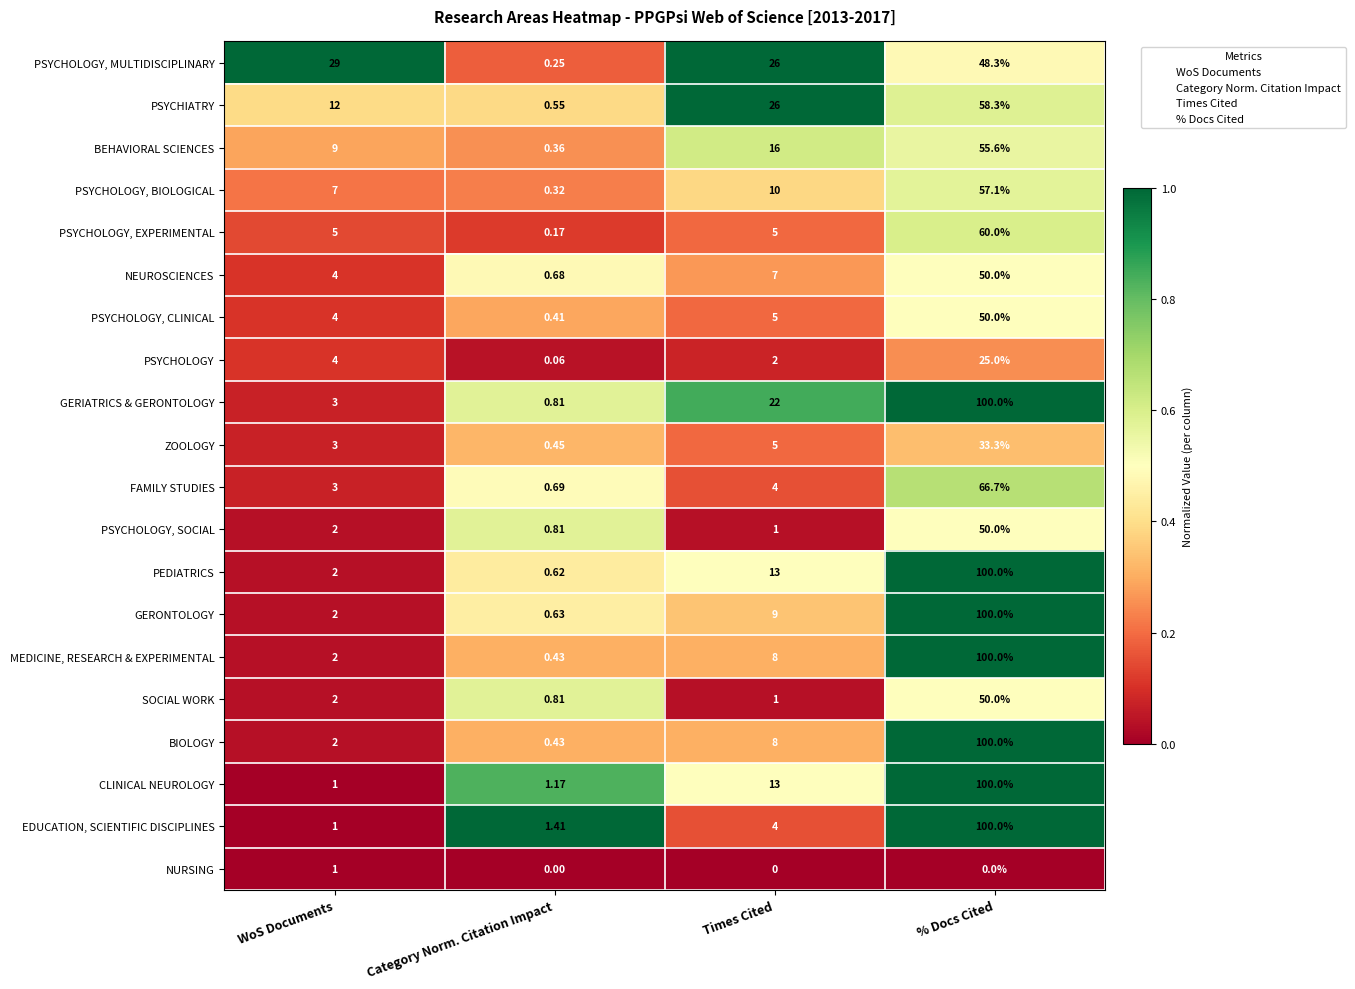

Which category has the highest value in the PEDIATRICS series?

% Docs Cited